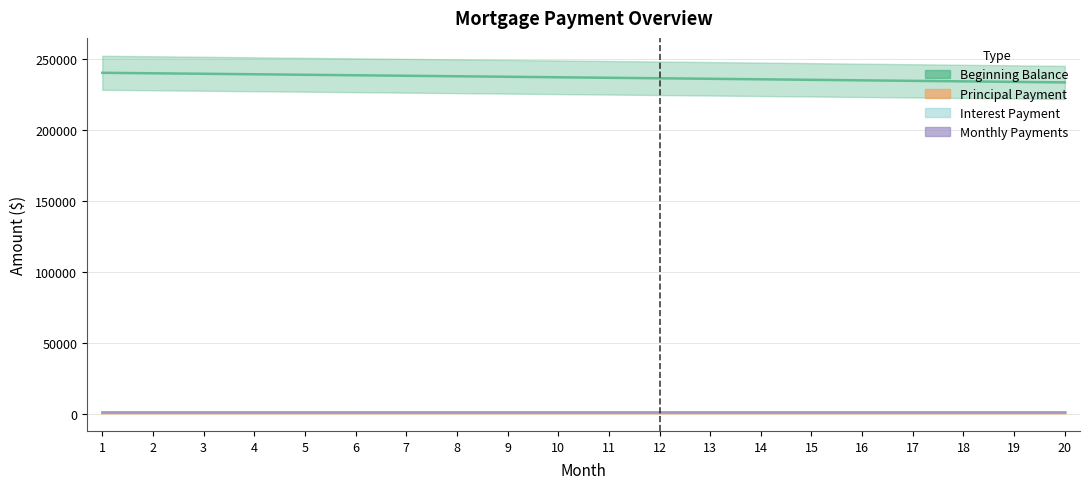

Is this an area chart (filled region under the line)?

No